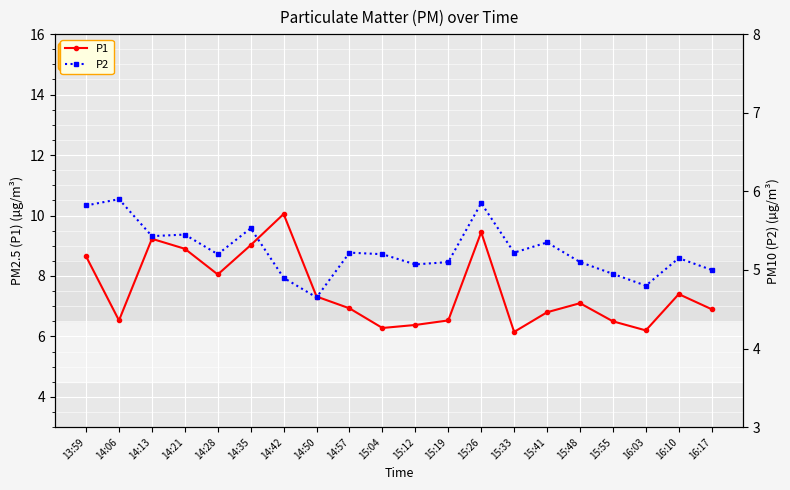

What is the difference between the maximum and minimum values in the P2 series?

1.2